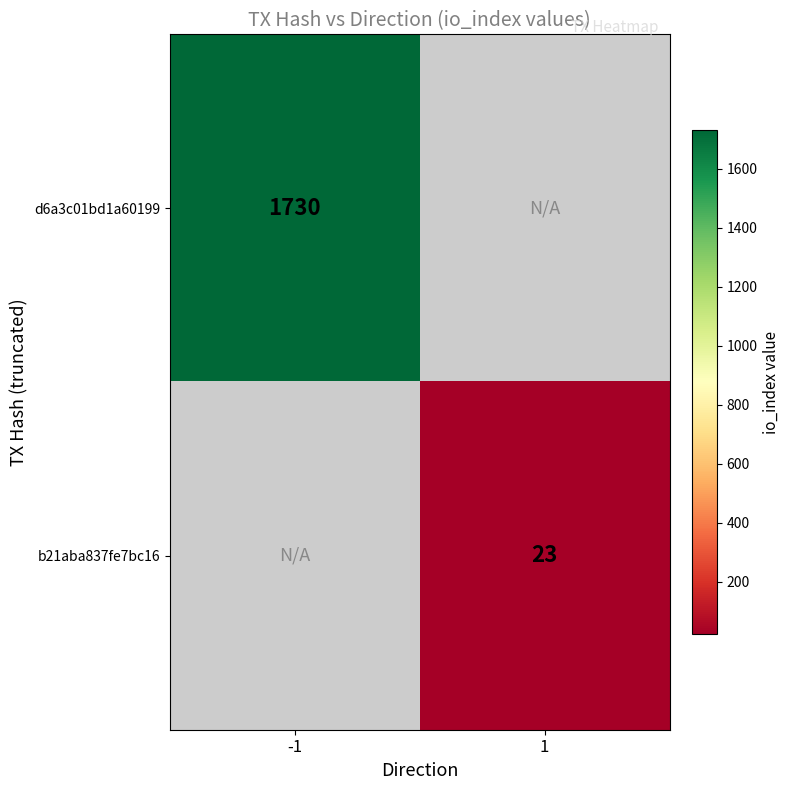

True or false: d6a3c01bd1a60199 has a value of 1730 at -1.

True